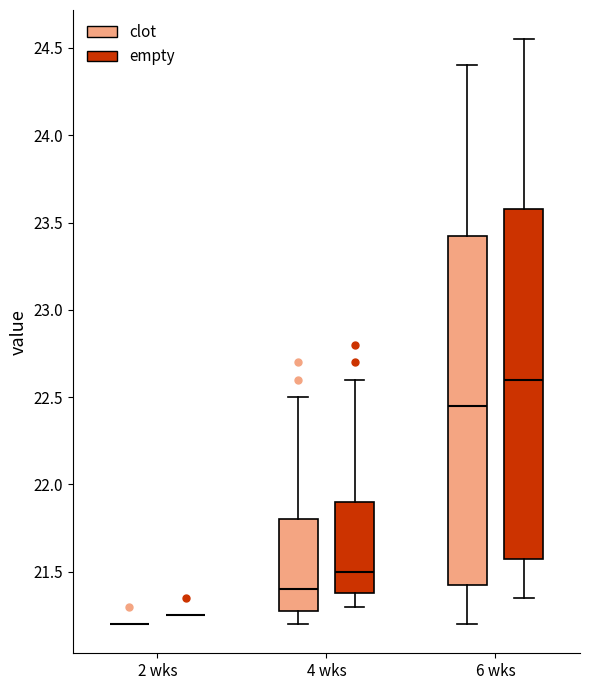

Reading left to right, read every box against the y-axis: the position of its median line, the range the box covers, and the ends of its whiskers. The values are not printed on the chart, so give them approximately, as read against the axis.

2 wks (clot): box collapsed to a line at 21.20, whiskers 21.20 to 21.20
2 wks (empty): box collapsed to a line at 21.25, whiskers 21.25 to 21.25
4 wks (clot): median 21.40, box 21.30 to 21.80, whiskers 21.20 to 22.50
4 wks (empty): median 21.50, box 21.40 to 21.90, whiskers 21.30 to 22.60
6 wks (clot): median 22.45, box 21.45 to 23.45, whiskers 21.20 to 24.40
6 wks (empty): median 22.60, box 21.60 to 23.60, whiskers 21.35 to 24.55